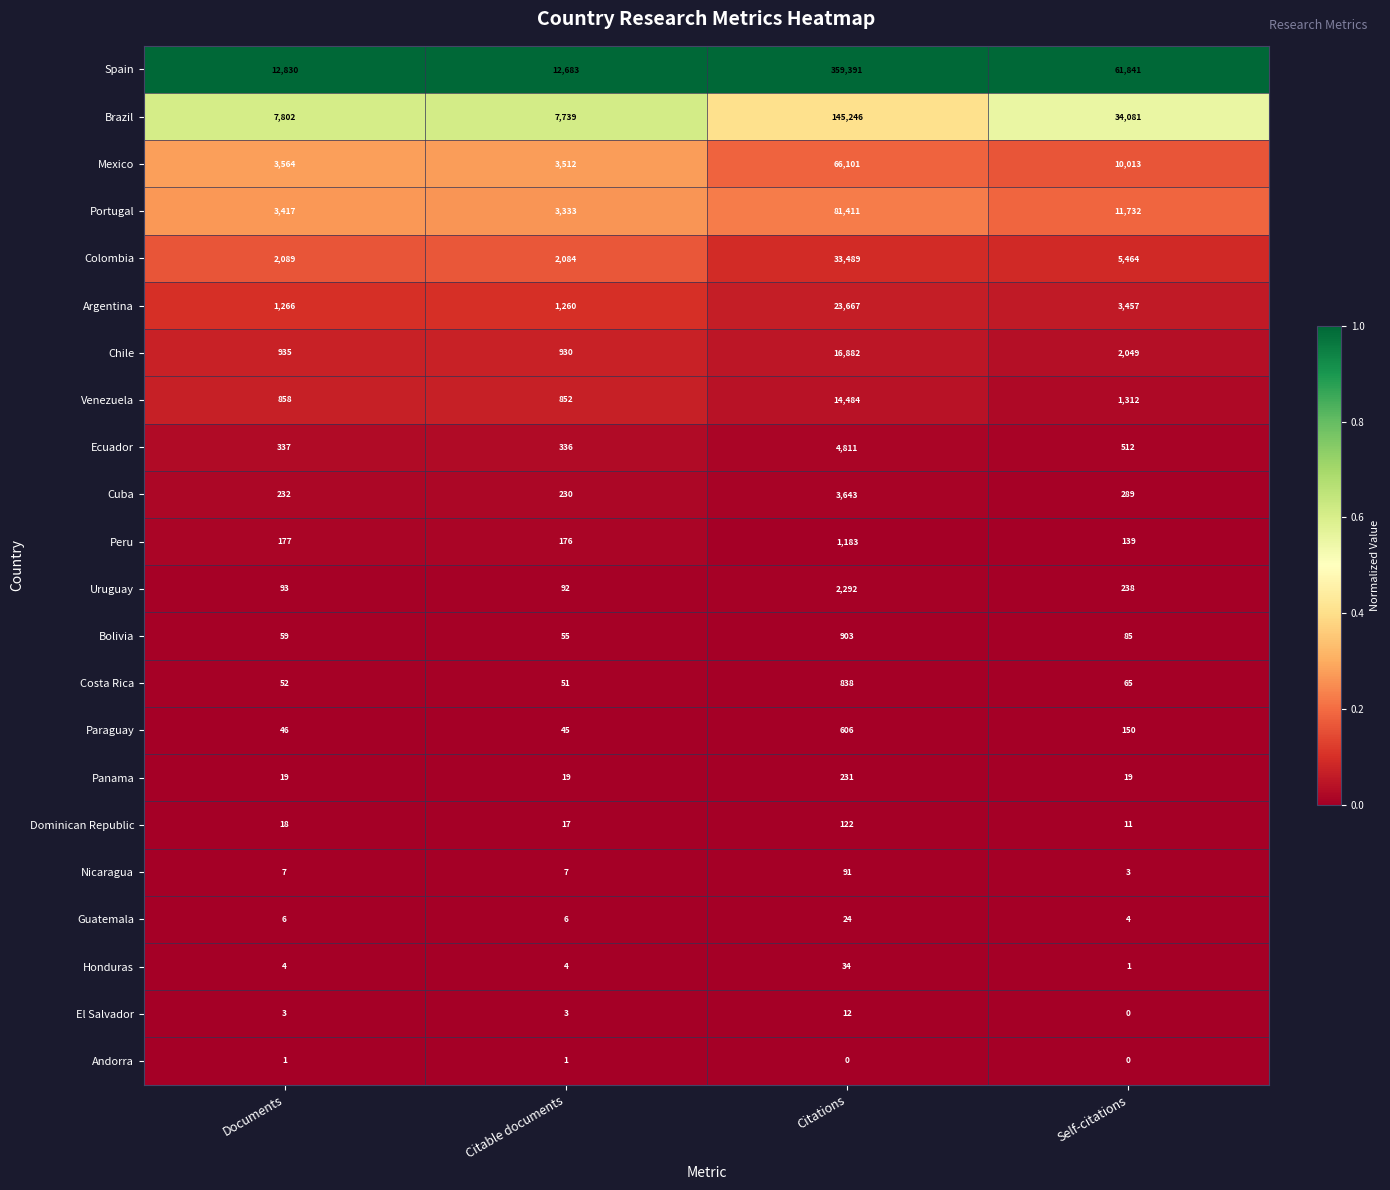

Rank the series at Documents from lowest to highest value.

Andorra, El Salvador, Honduras, Guatemala, Nicaragua, Dominican Republic, Panama, Paraguay, Costa Rica, Bolivia, Uruguay, Peru, Cuba, Ecuador, Venezuela, Chile, Argentina, Colombia, Portugal, Mexico, Brazil, Spain